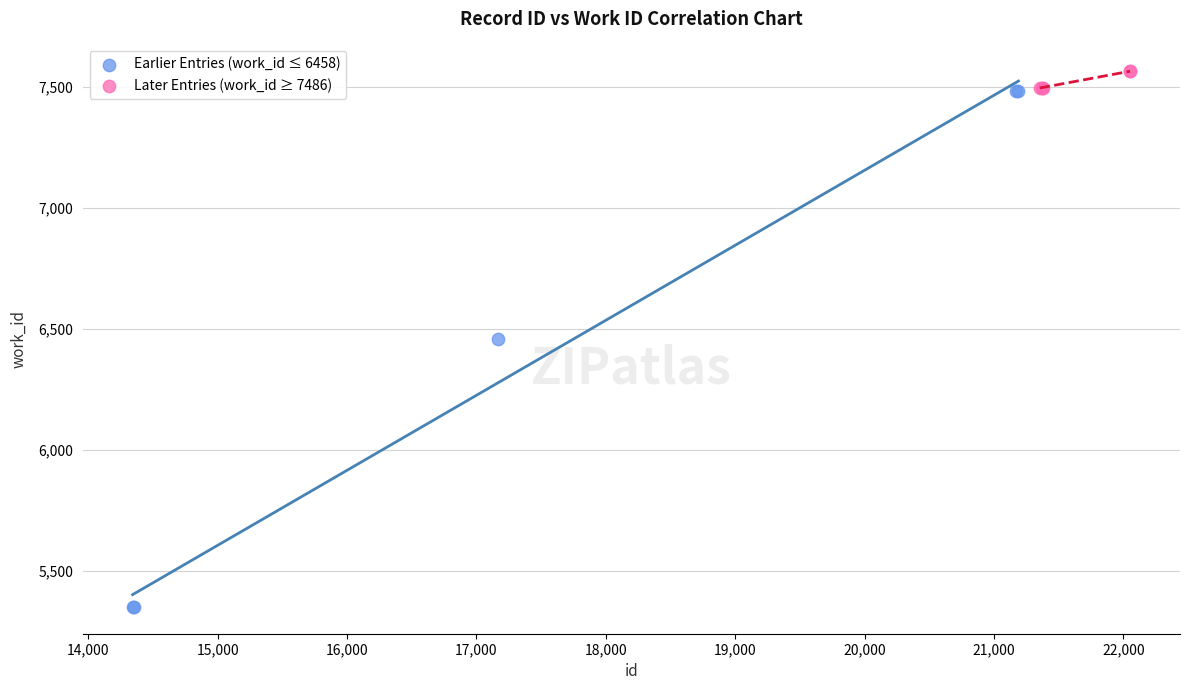

Which series reaches the minimum Y coordinate?

Earlier Entries (work_id ≤ 6458)